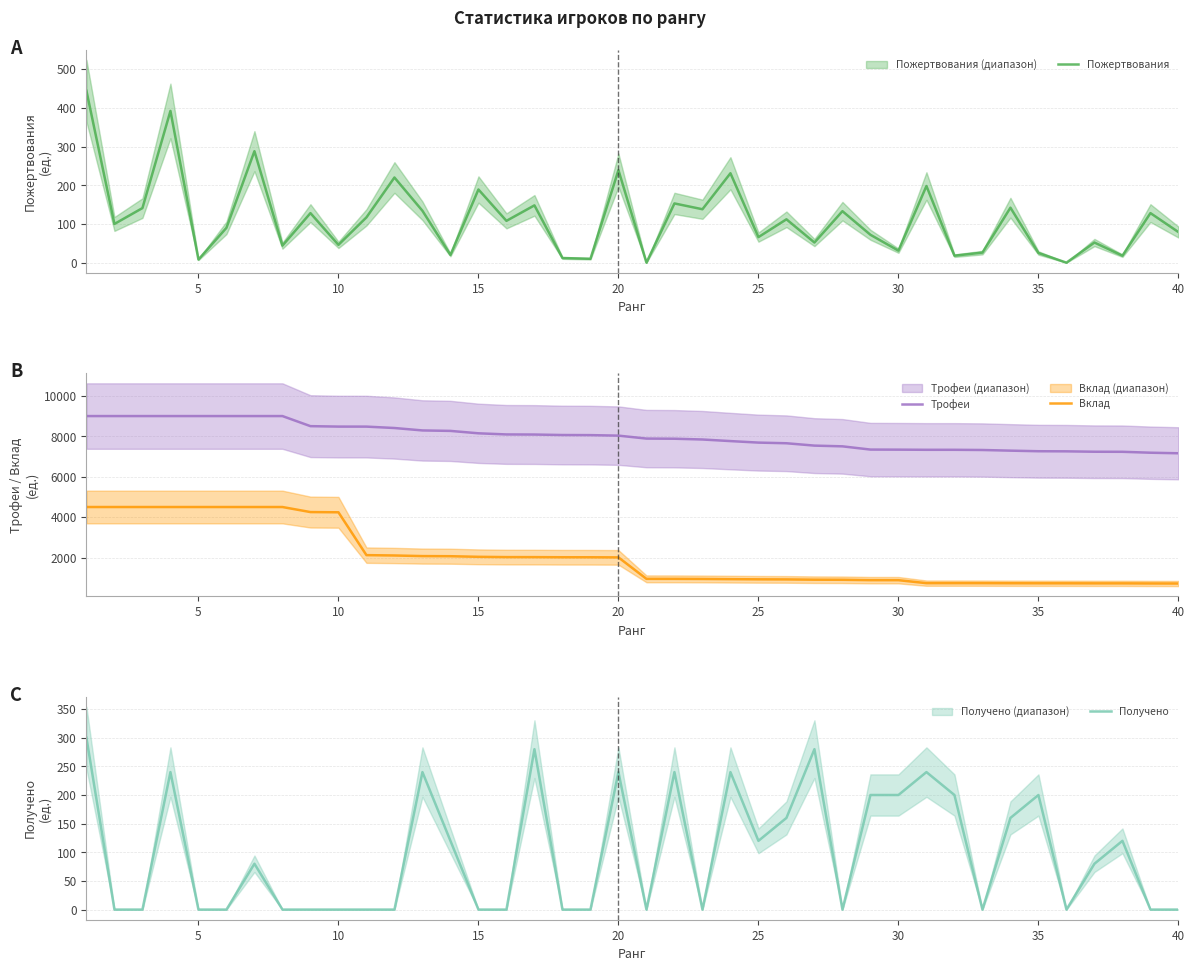

True or false: Вклад and Трофеи intersect in this chart.

False